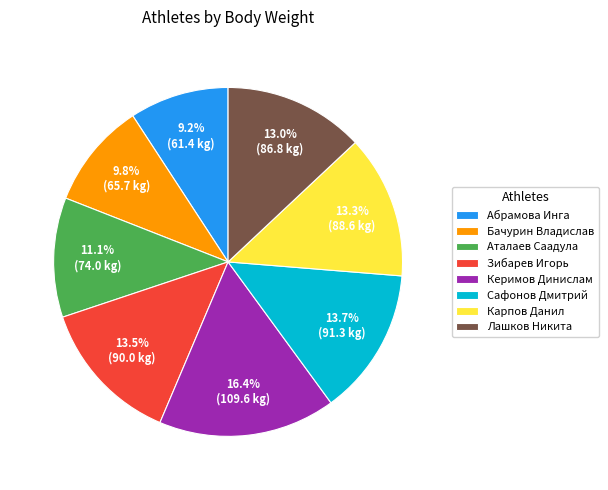

The Сафонов Дмитрий slice represents 8% of the pie. True or false?

False